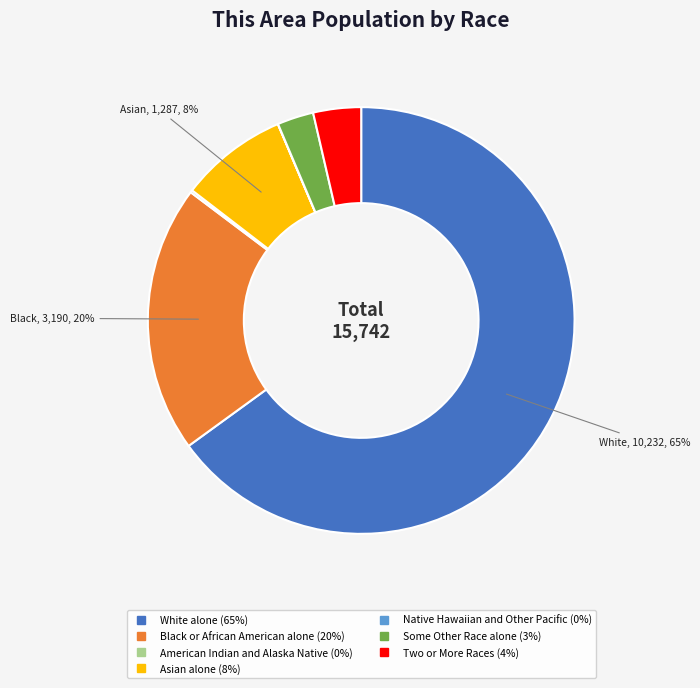

To the nearest percent, what is the difference between the largest and smallest slice percentages?

65%